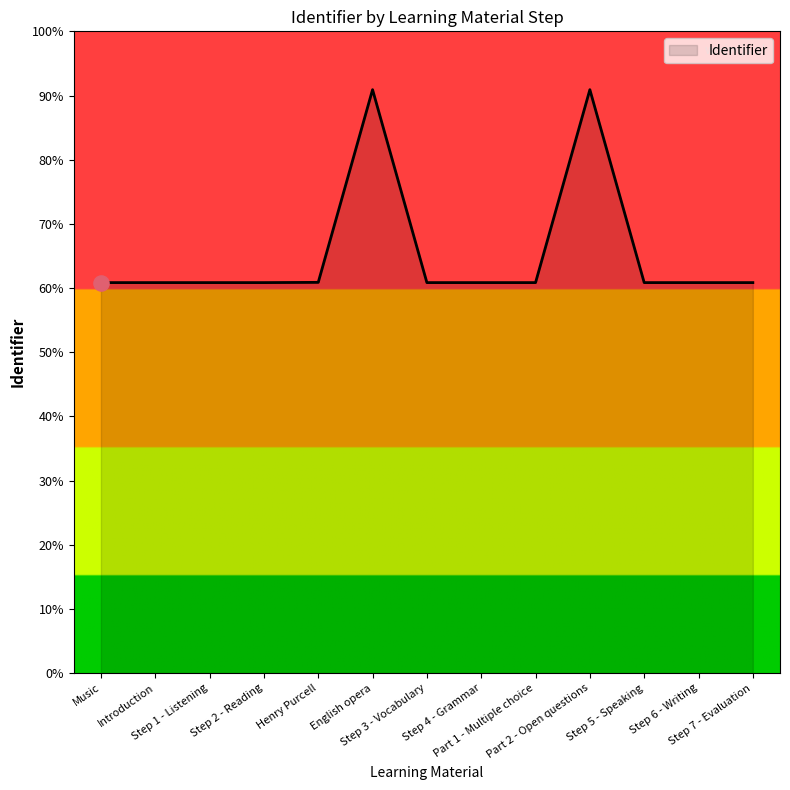

Is this an area chart (filled region under the line)?

Yes